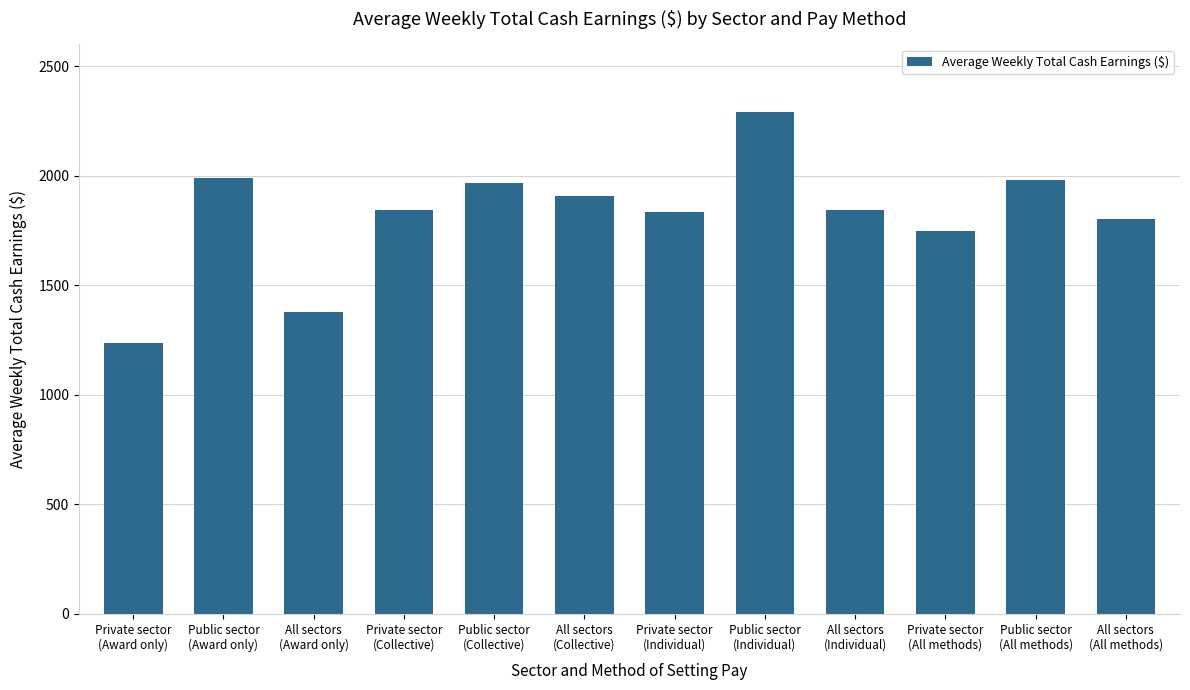

Is it true that the value at Private sector
(Collective) is 1843.7?

True